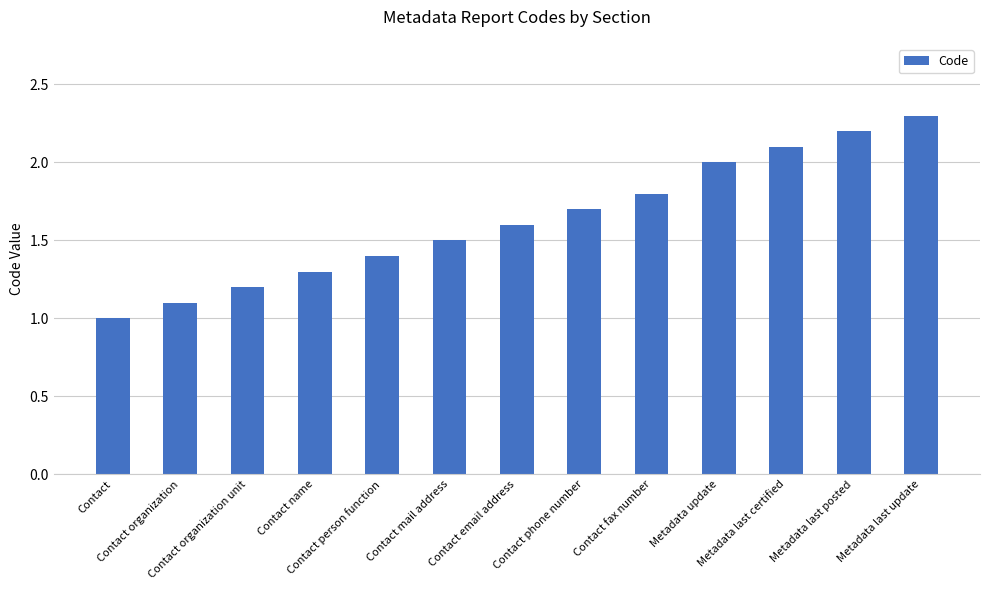

List the labels in order of value, smallest first.

Contact, Contact organization, Contact organization unit, Contact name, Contact person function, Contact mail address, Contact email address, Contact phone number, Contact fax number, Metadata update, Metadata last certified, Metadata last posted, Metadata last update